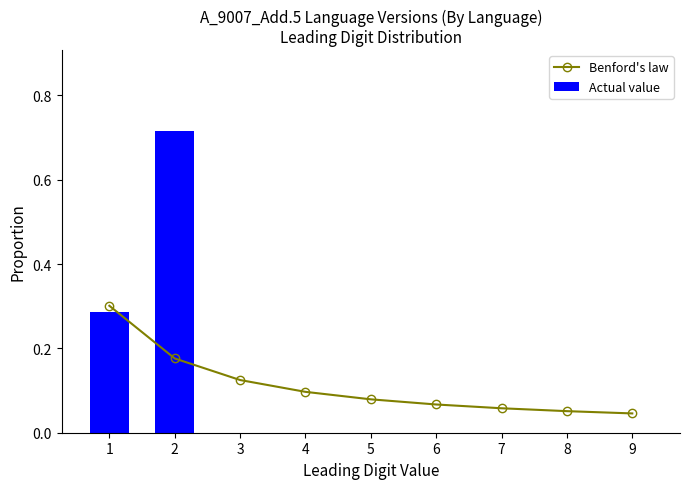

Which series has the largest total across all categories?

Benford's law